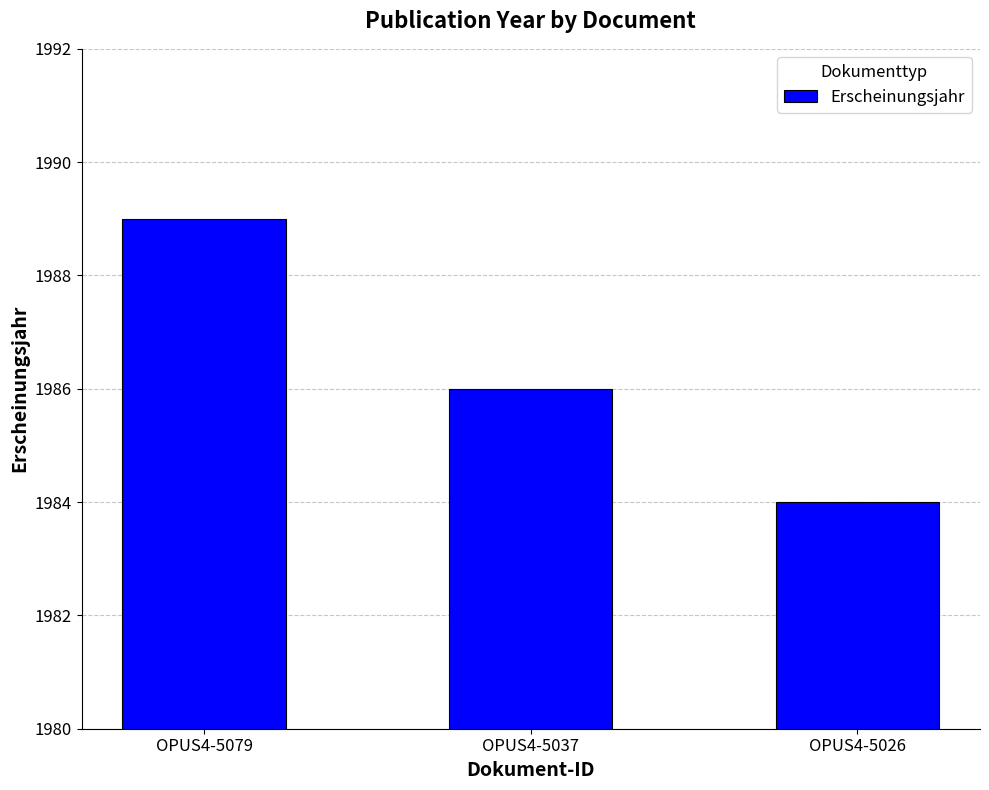

Rank the categories by value from lowest to highest.

OPUS4-5026, OPUS4-5037, OPUS4-5079